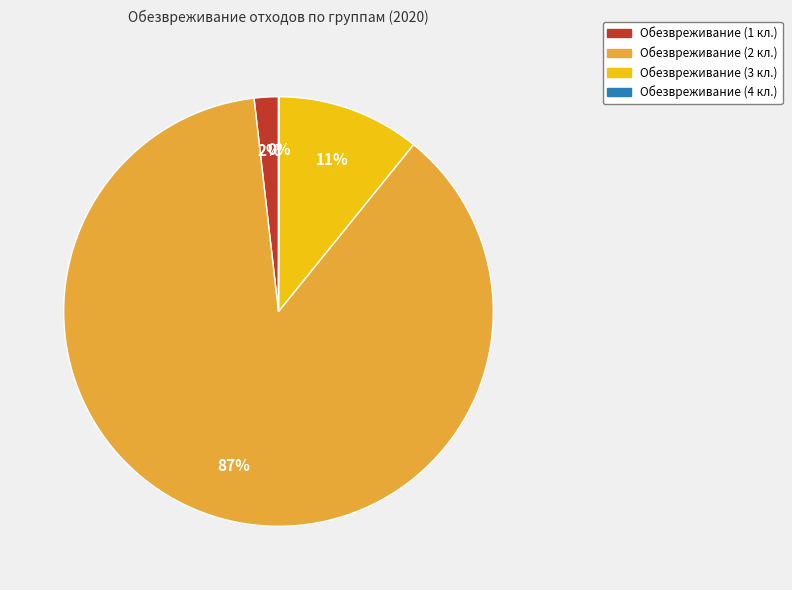

To the nearest percent, what is the difference between the largest and smallest slice percentages?

87%